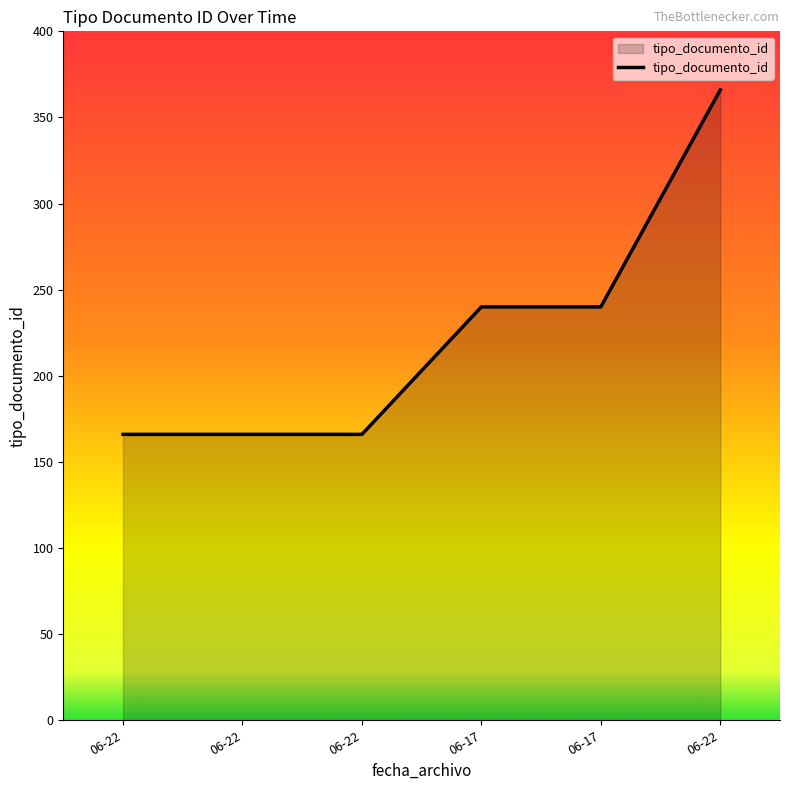

Rank the categories by value from lowest to highest.

06-22, 06-22, 06-22, 06-17, 06-17, 06-22